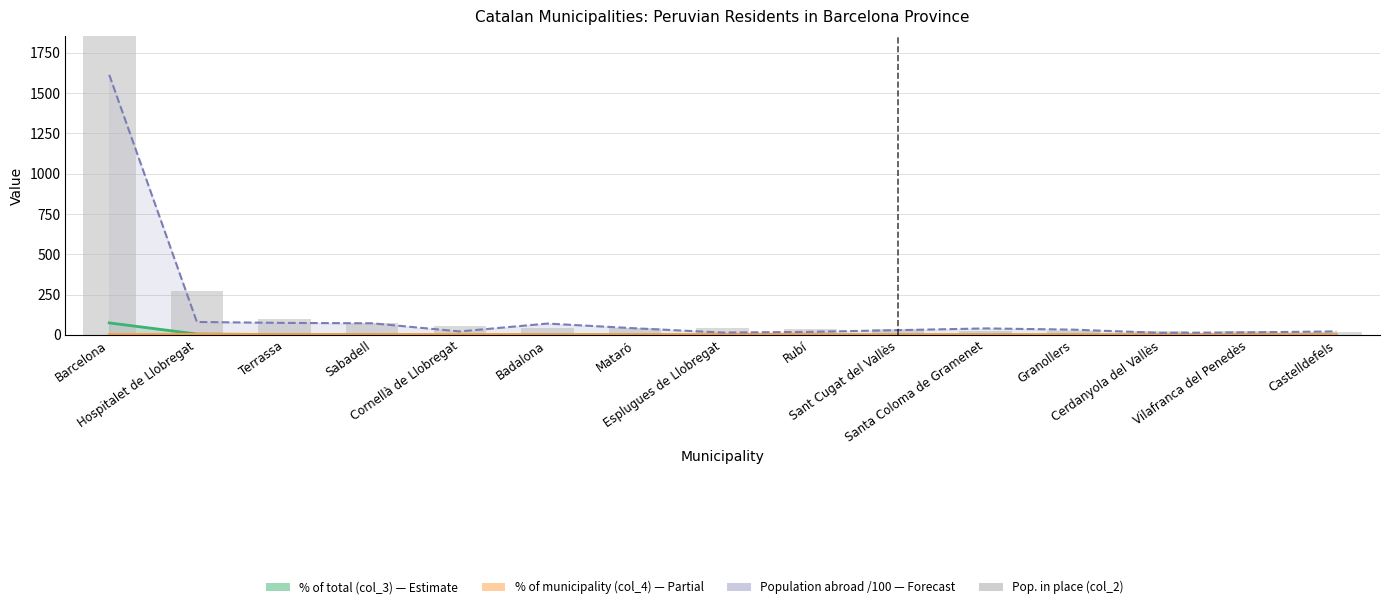

Which label corresponds to the smallest value in the chart?

Castelldefels